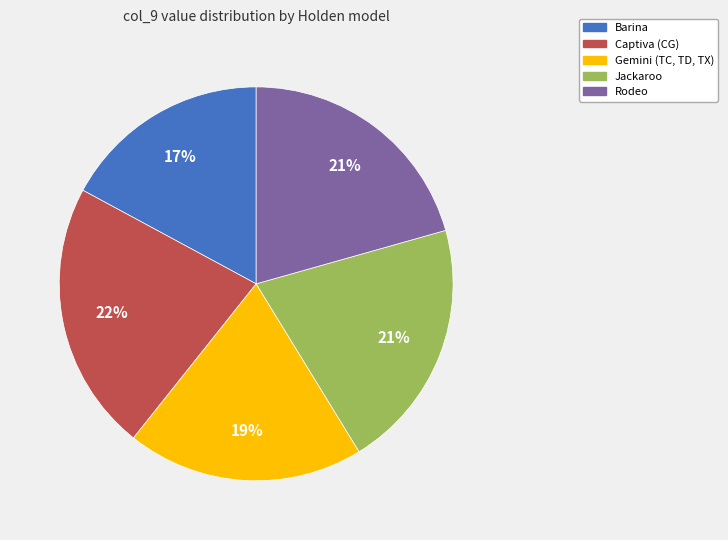

What is the smallest slice in the pie chart?

Barina